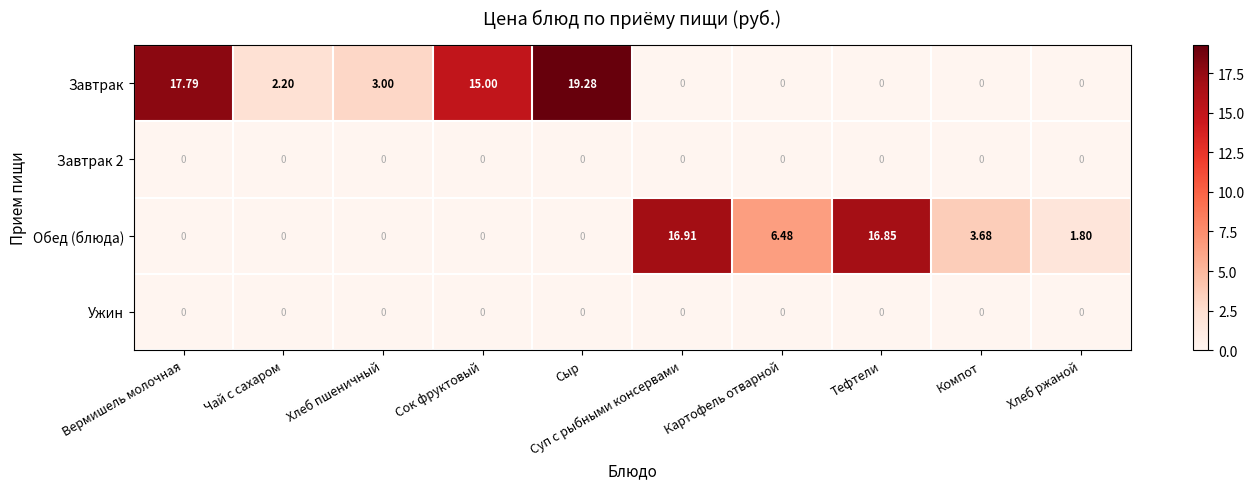

Which series has the largest range (max minus min)?

Завтрак